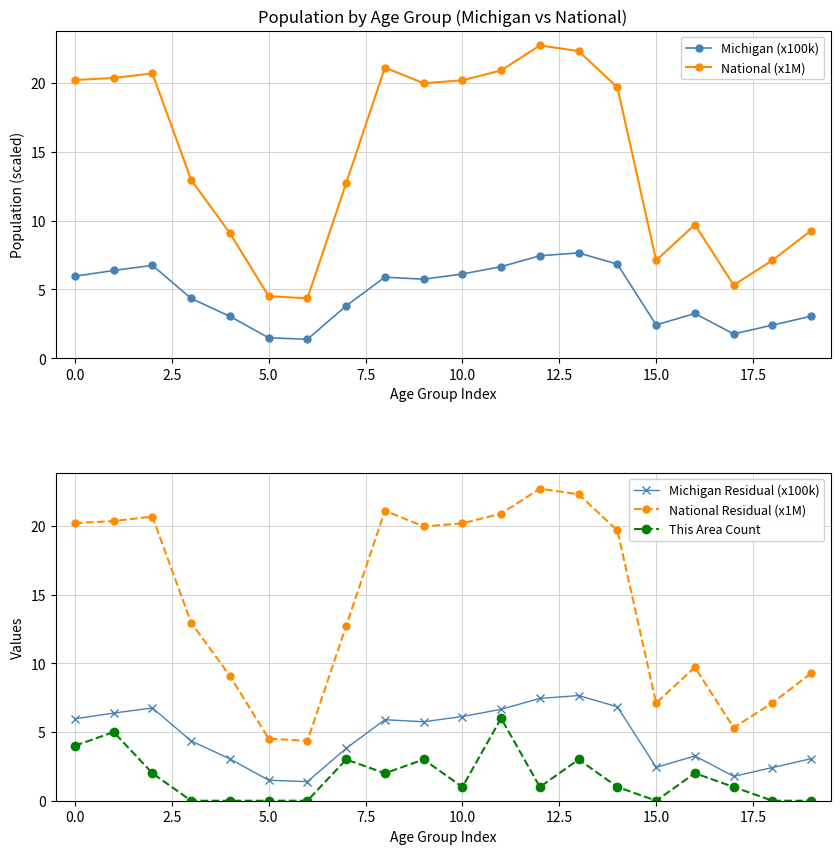

True or false: Michigan (x100k) and National (x1M) intersect in this chart.

False